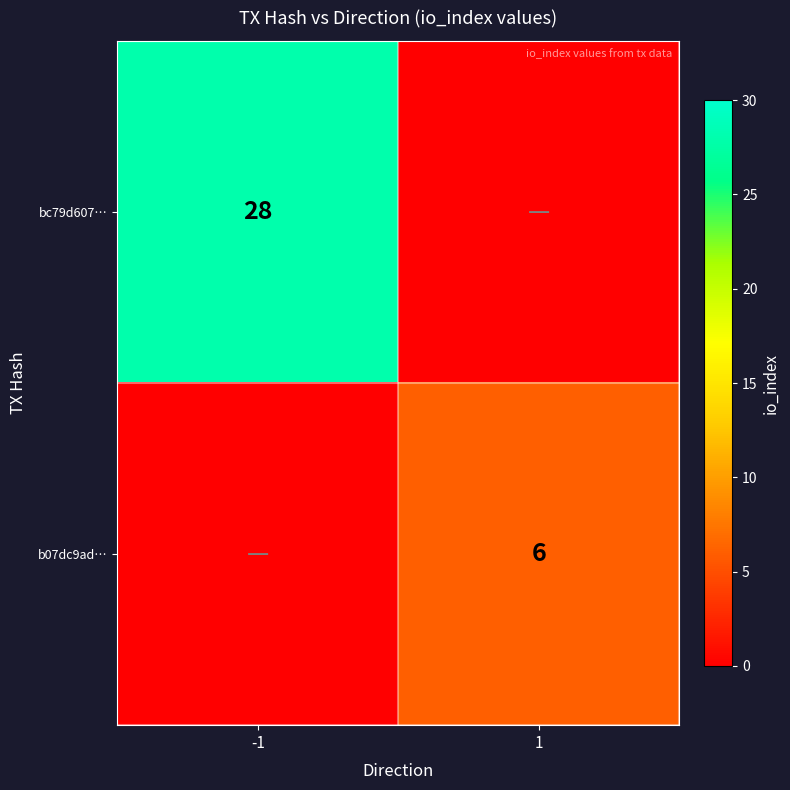

Is the value of b07dc9ad… at 1 greater than the value of bc79d607… at -1?

No